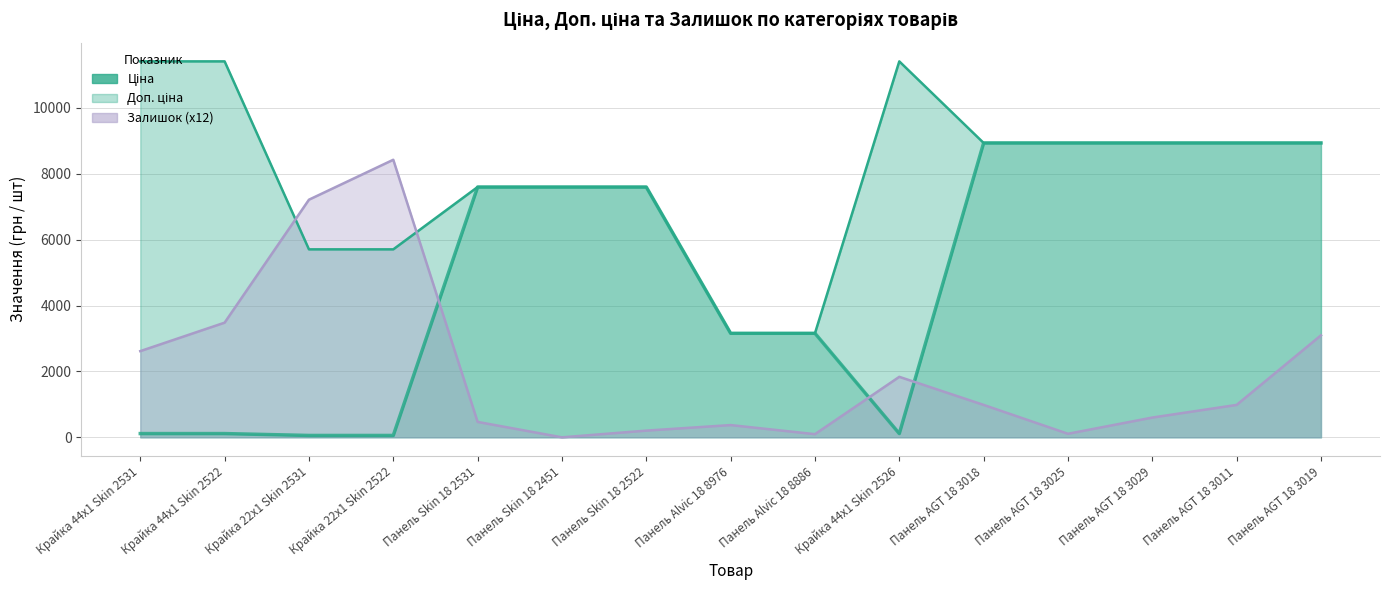

The value of Залишок (x12) at Крайка 22x1 Skin 2522 is 8424.0. True or false?

True